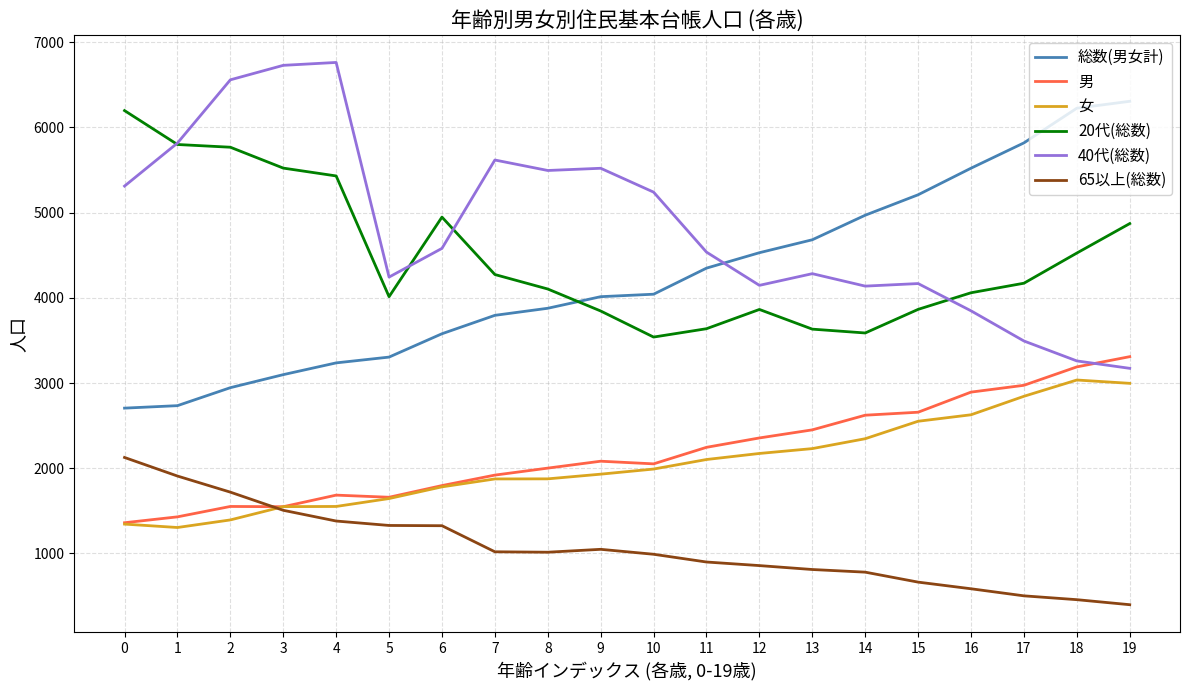

What is the difference between the highest and lowest values at 8?

4480